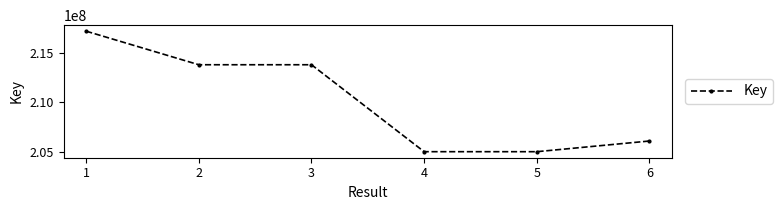

What is the greatest value displayed?

217139430